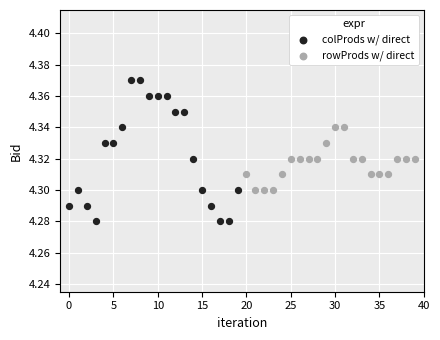

Which series has the largest Y range (max minus min)?

colProds w/ direct